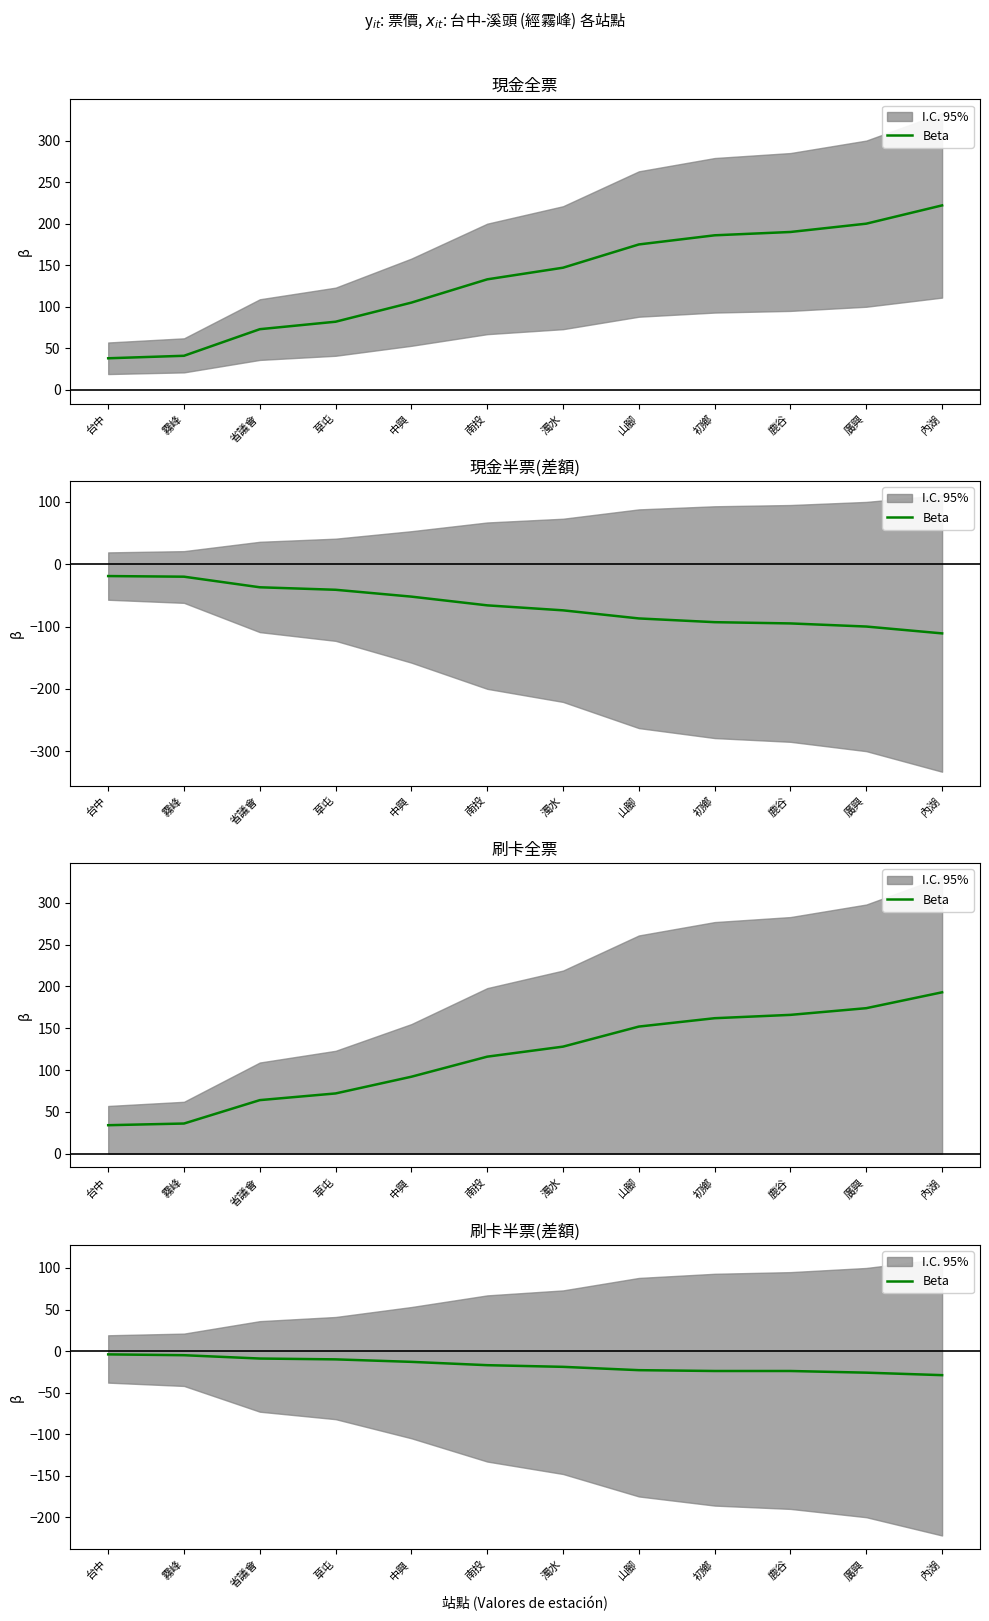

The value at 草屯 is -10. True or false?

True